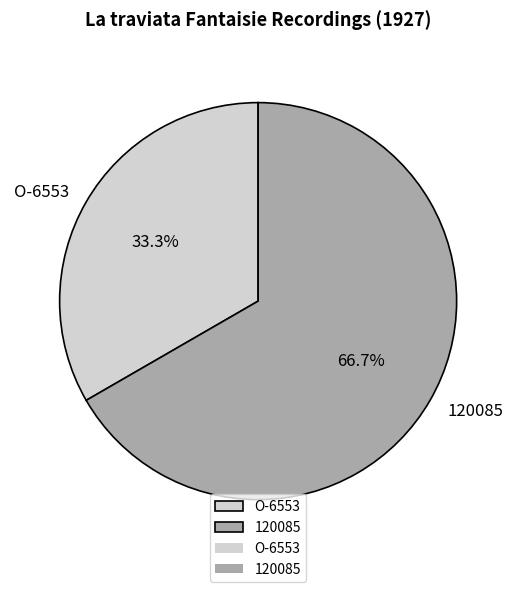

To the nearest percent, what is the average slice percentage?

50%